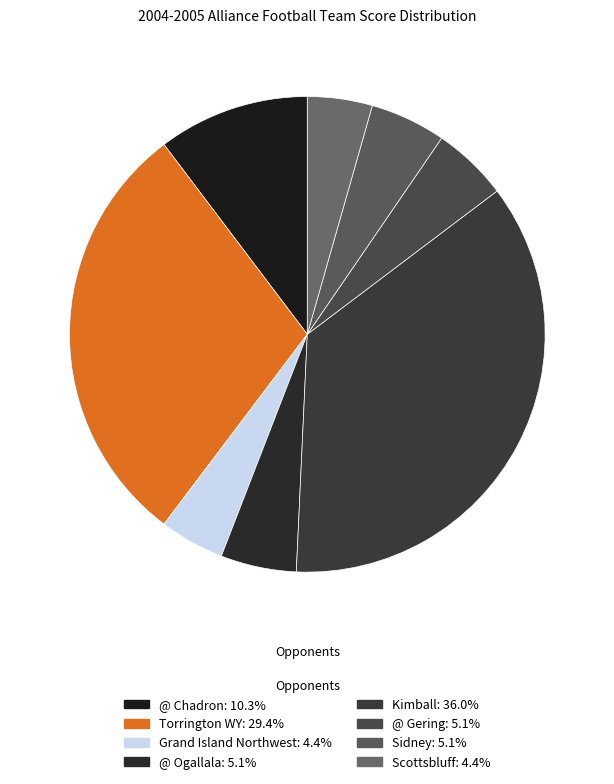

Which slice is the largest?

Kimball